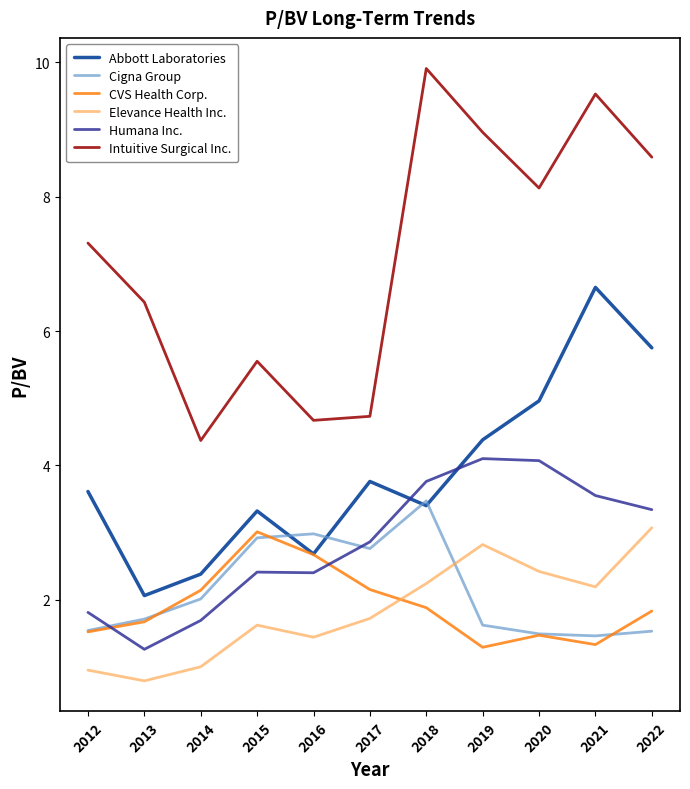

How many intersections are there between Elevance Health Inc. and Cigna Group?

1